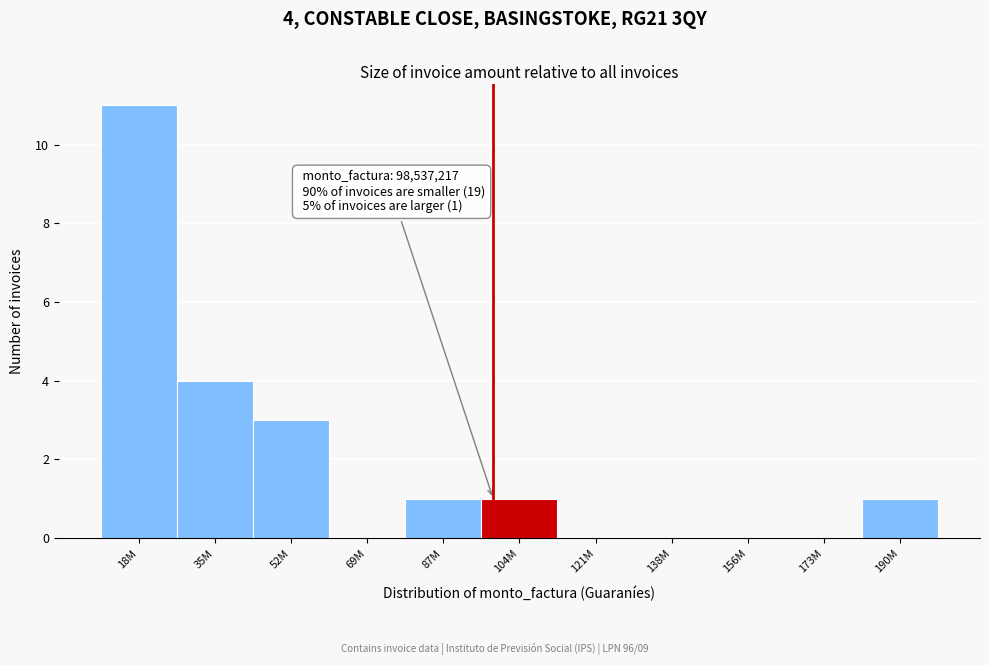

Reading left to right, list all the values displayed in this chart.

18M=11	35M=4	52M=3	69M=0	87M=1	104M=1	121M=0	138M=0	156M=0	173M=0	190M=1